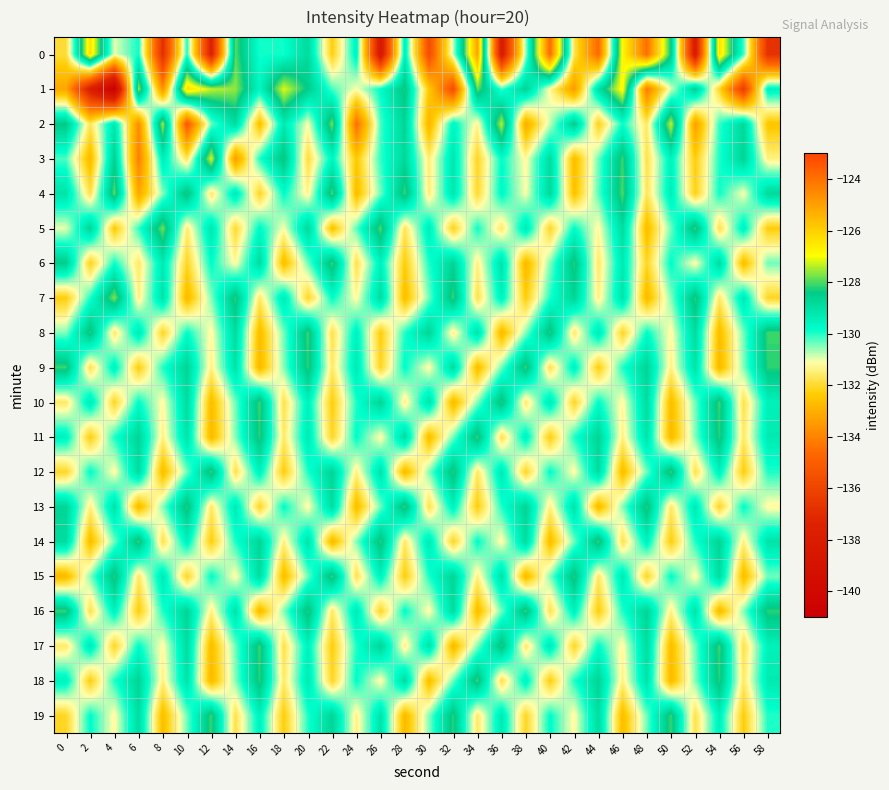

At which category is the sum across all series the highest?

20